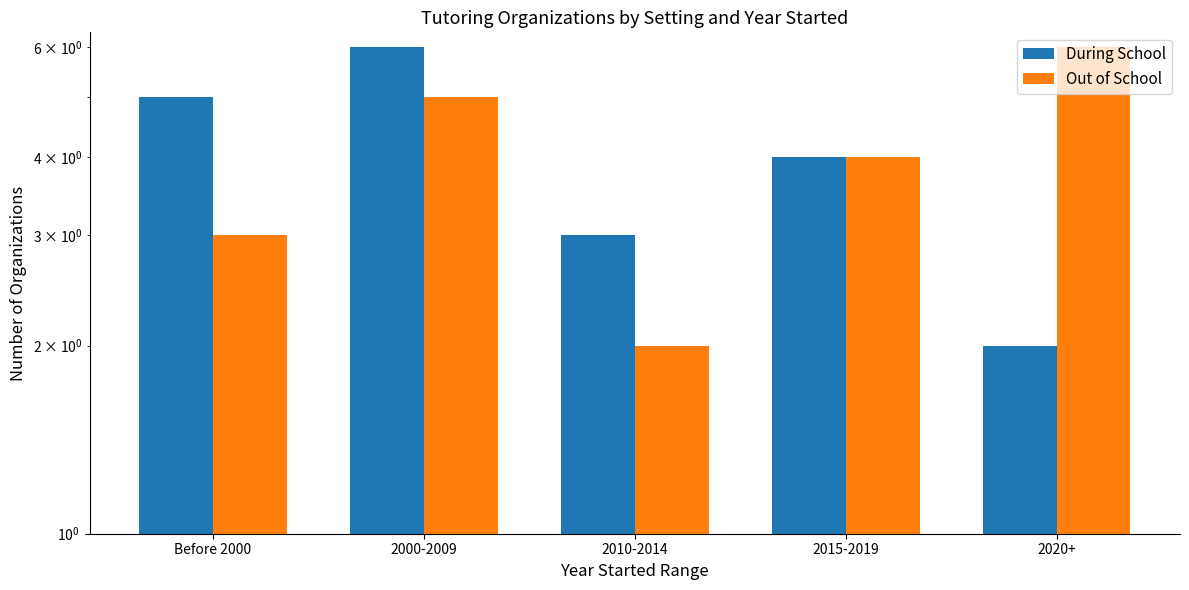

At which label does Out of School first exceed 4?

2000-2009